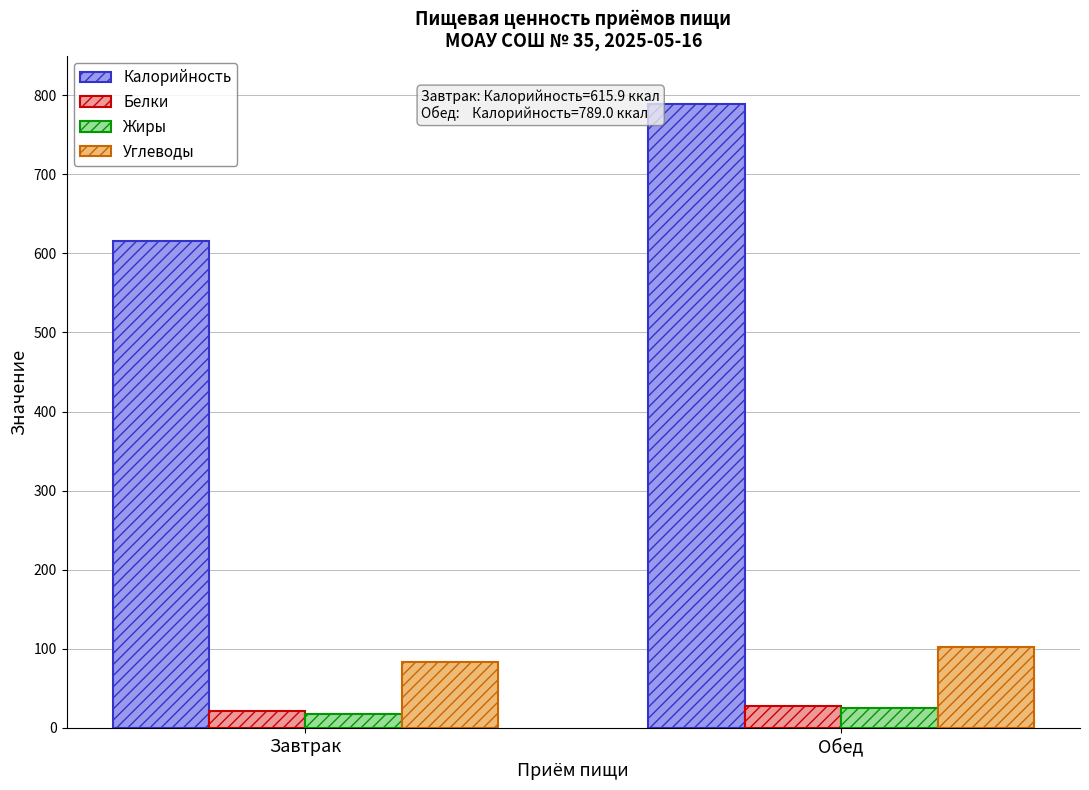

What is the sum of the Углеводы values at Обед and Завтрак?

185.1